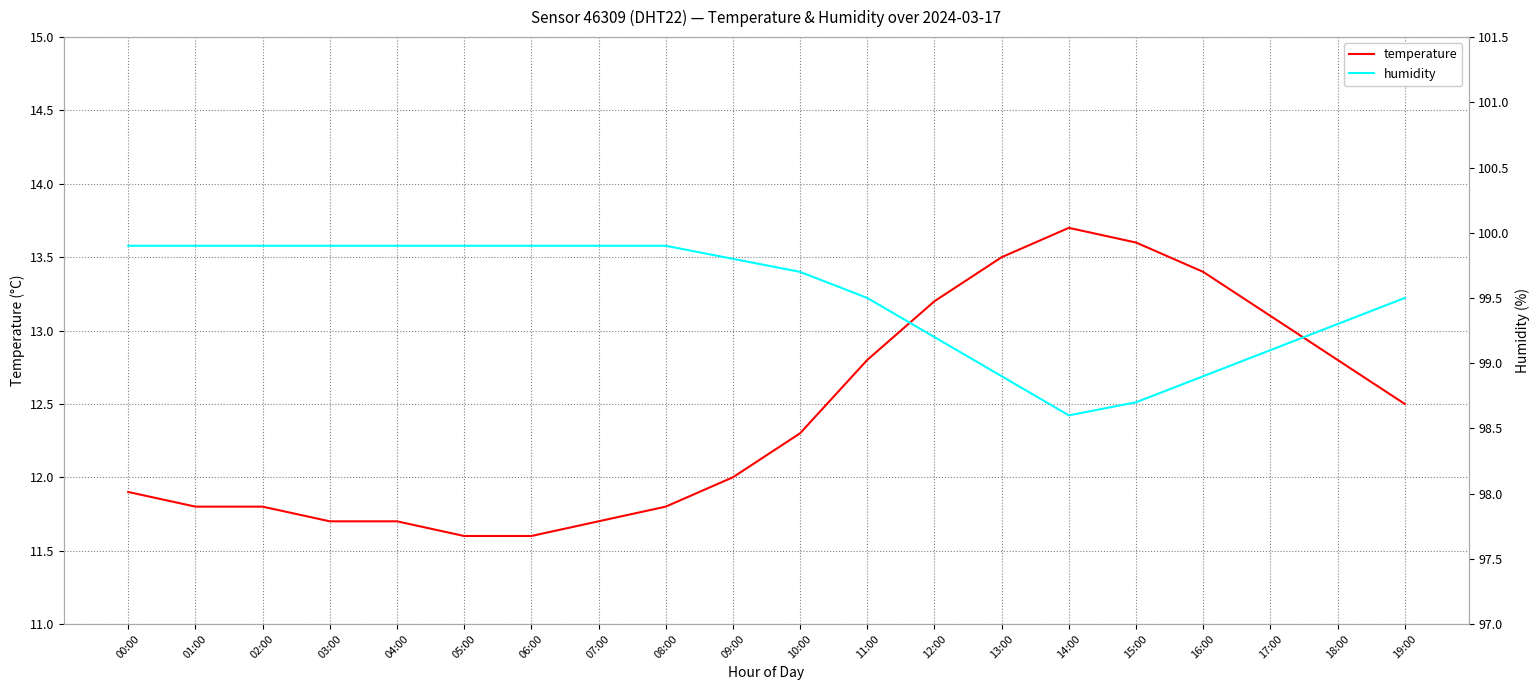

What are all the series names shown in the legend?

temperature, humidity